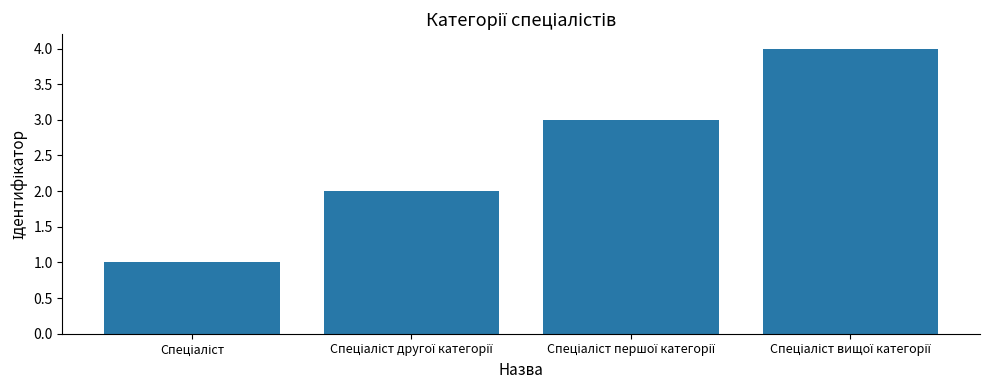

What is the difference between the maximum and minimum values?

3